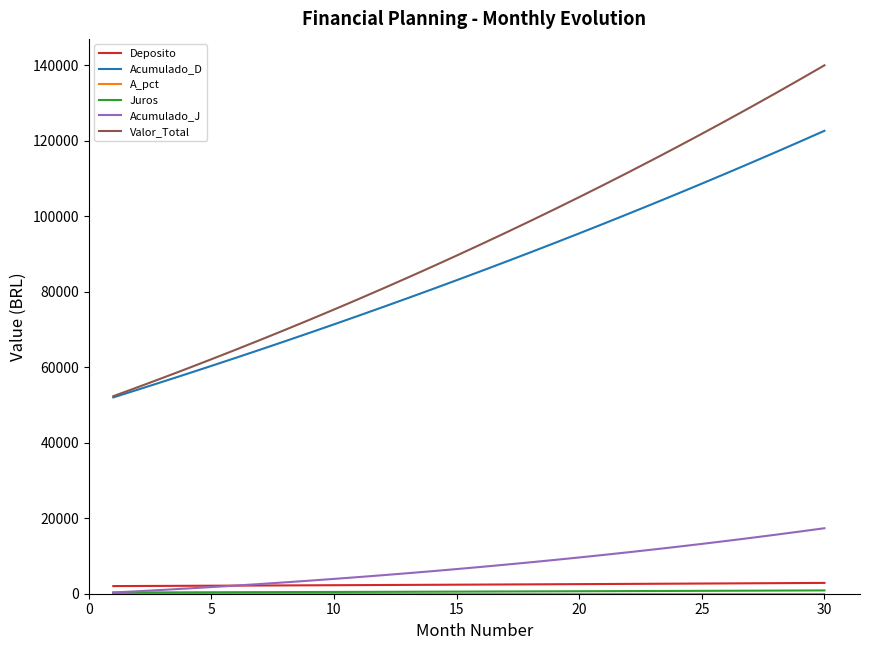

Which series has the widest spread of values?

Valor_Total